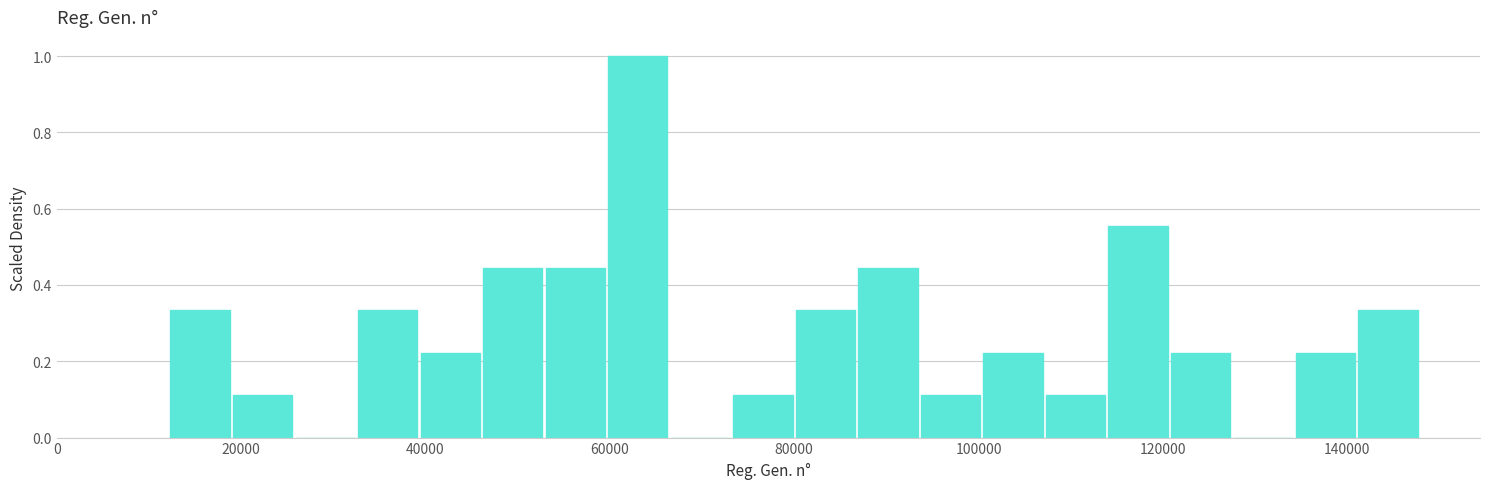

Around what value on the x-axis is the tallest bar? Give the approximate position of its centre, as read against the axis.

64000